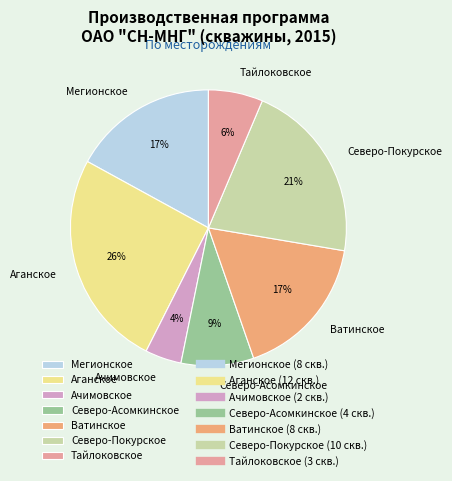

Is it true that Ватинское is 17% of the pie?

True